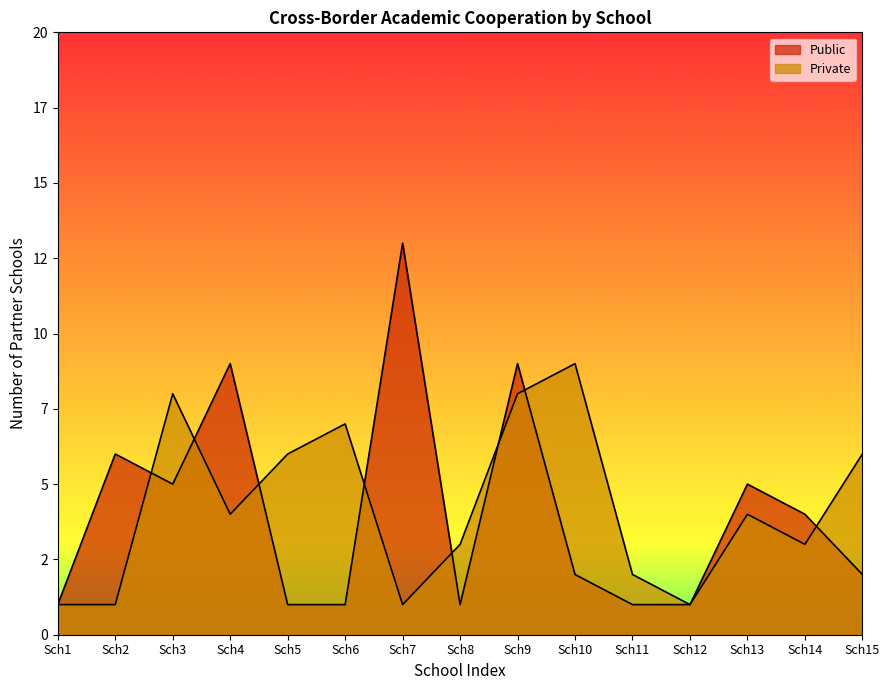

What is the minimum value for Public?

1